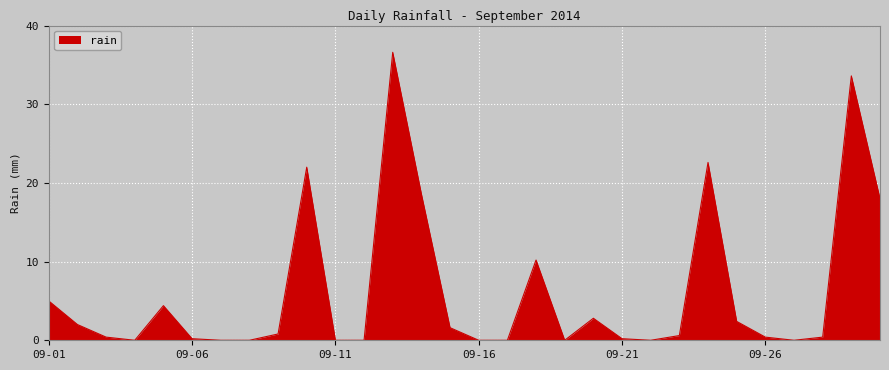

What is the greatest value displayed?

36.6